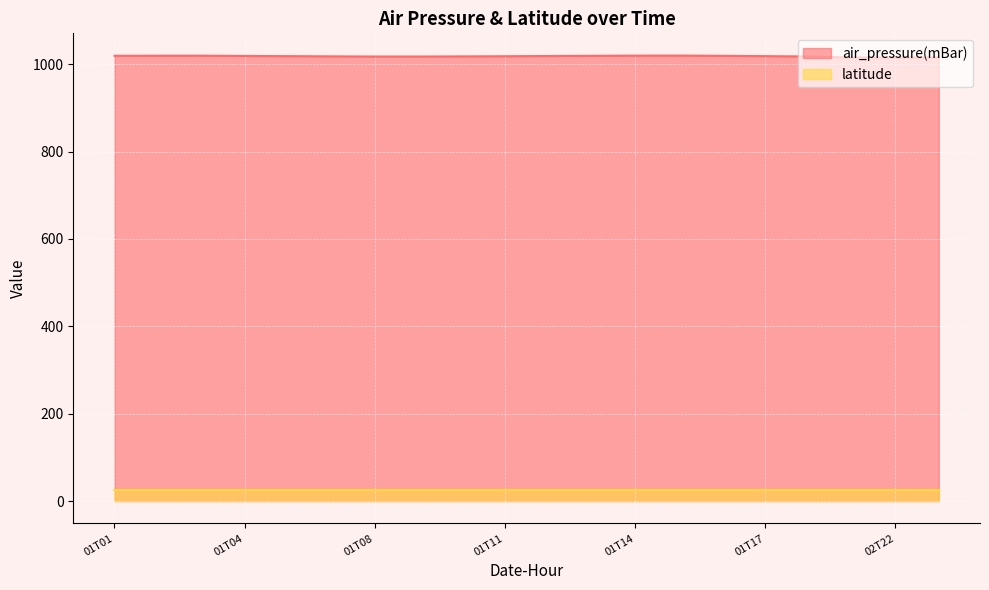

What is the value of the 1st point from the left?

1019.5